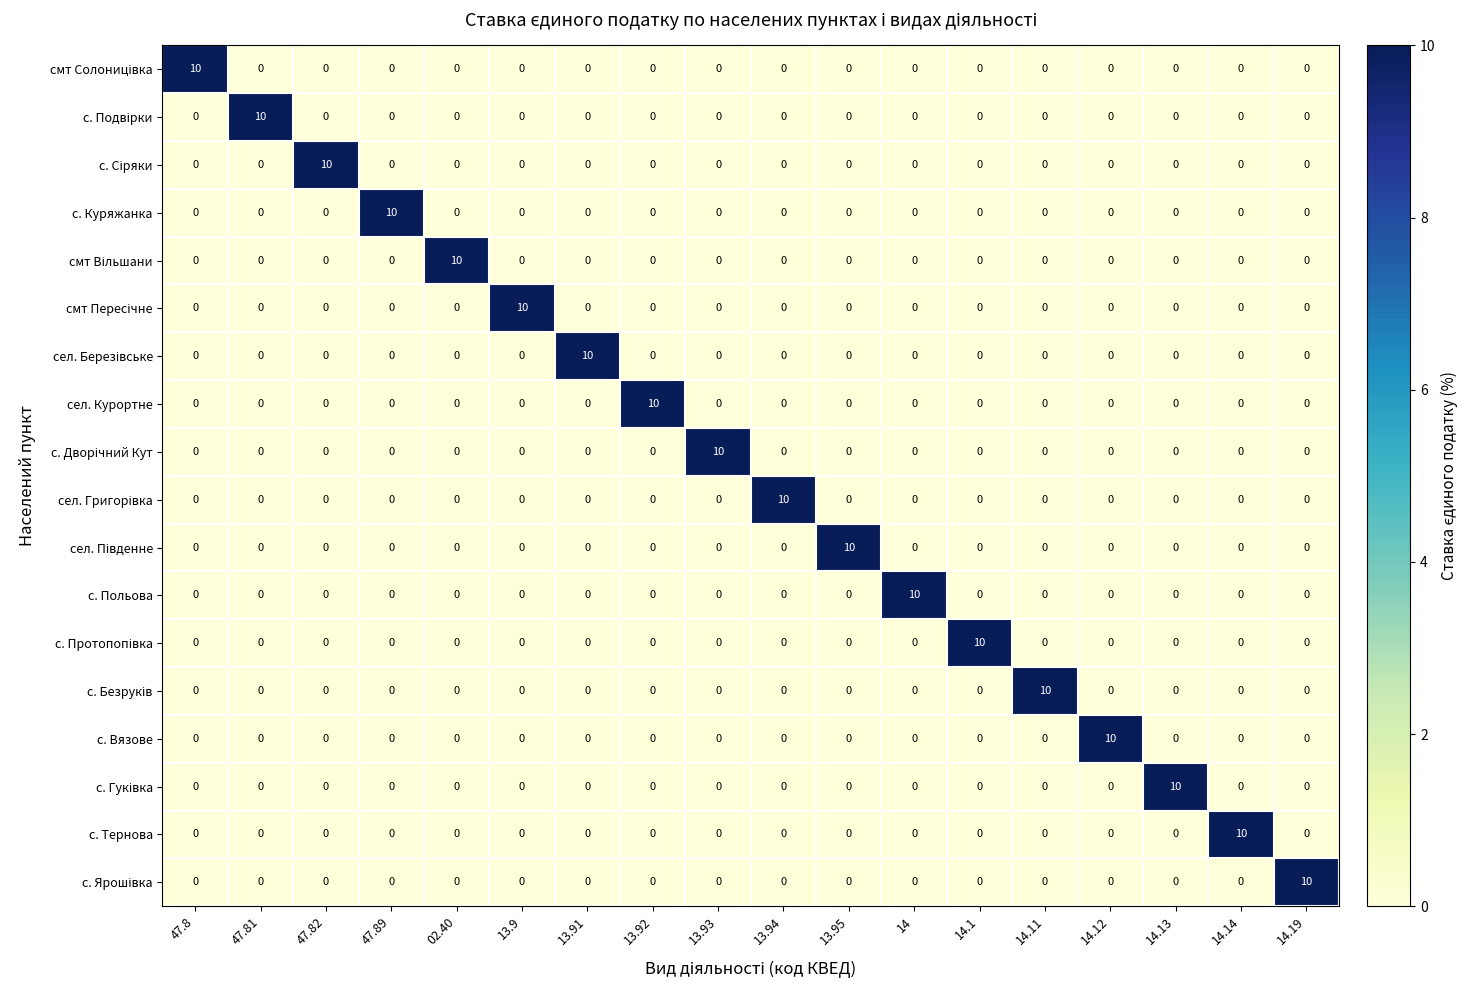

What is the difference between the highest and lowest values at 14?

10